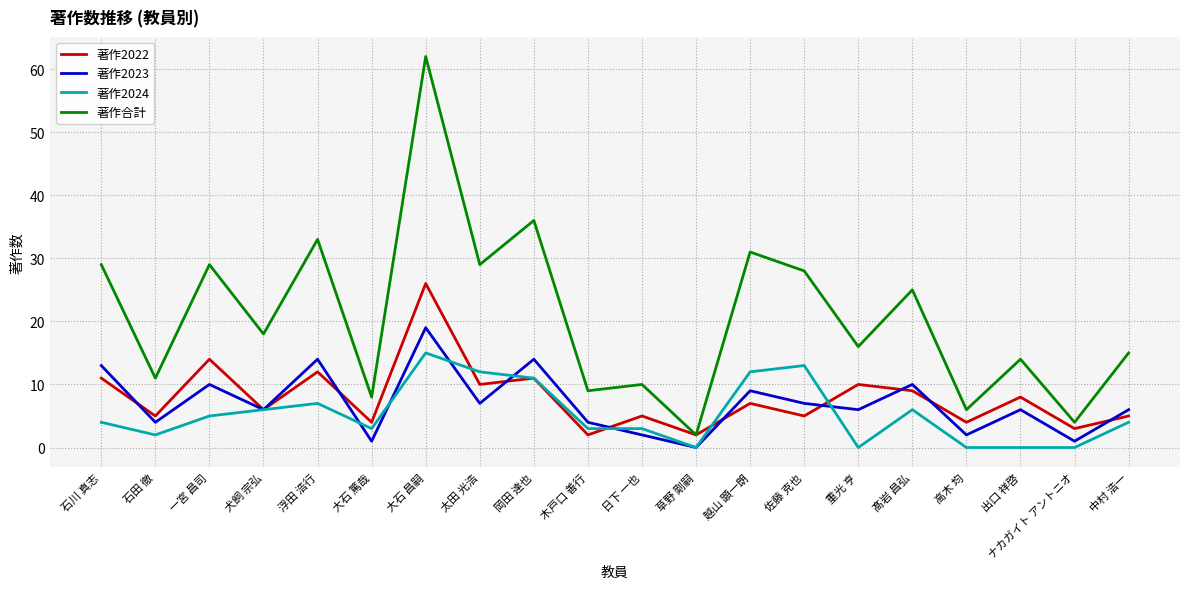

True or false: 著作2023 and 著作合計 intersect in this chart.

False